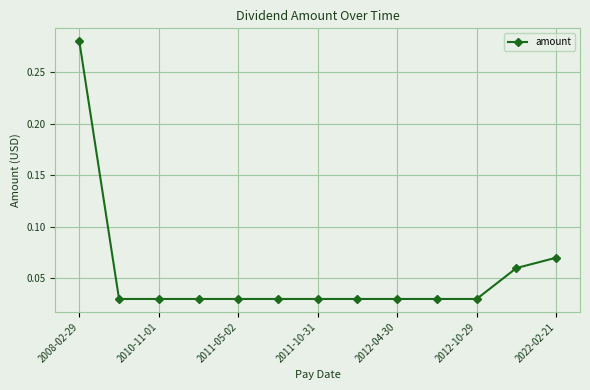

How many data points does each series have?

13